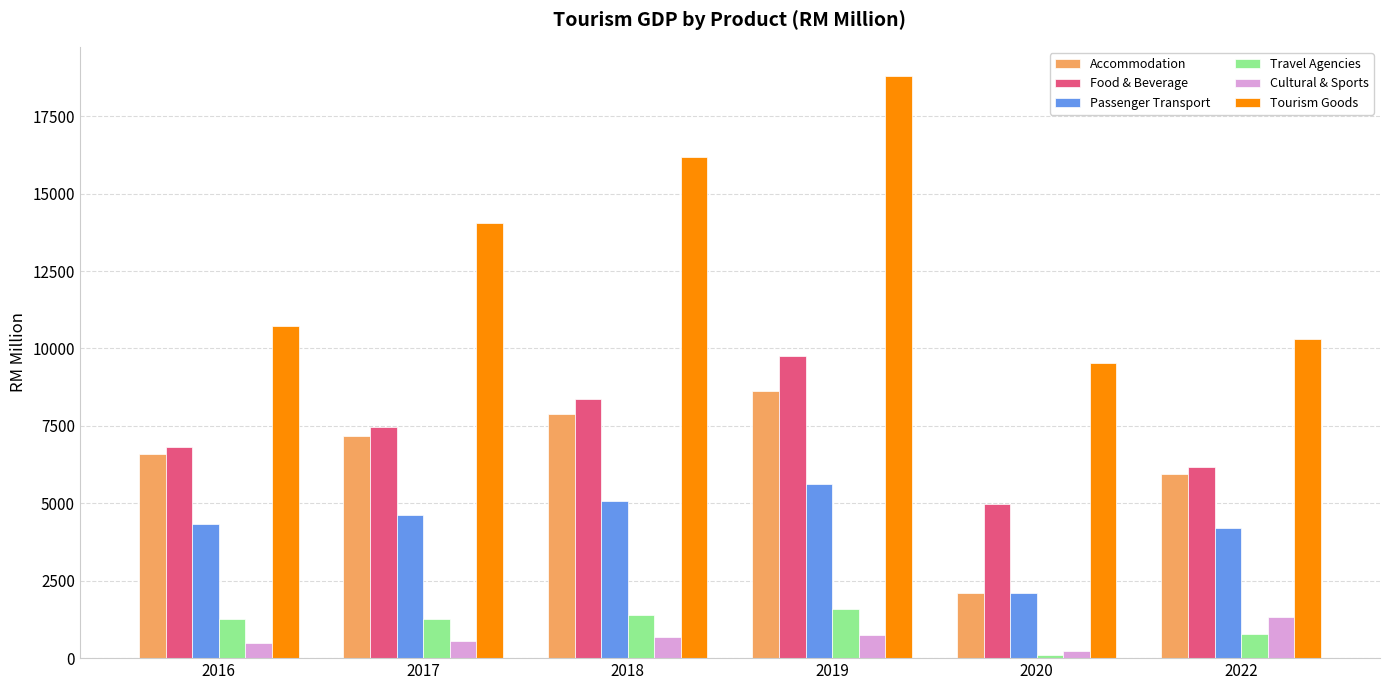

The value of Passenger Transport at 2019 is 5617.4. True or false?

True